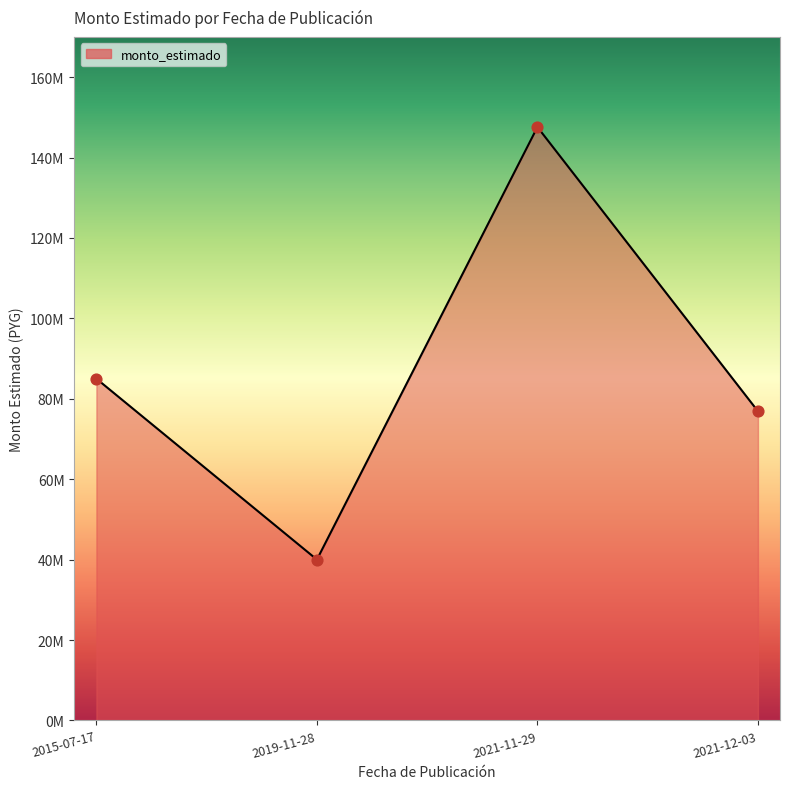

What is the change in value from 2021-11-29 to 2021-12-03?

-70690000